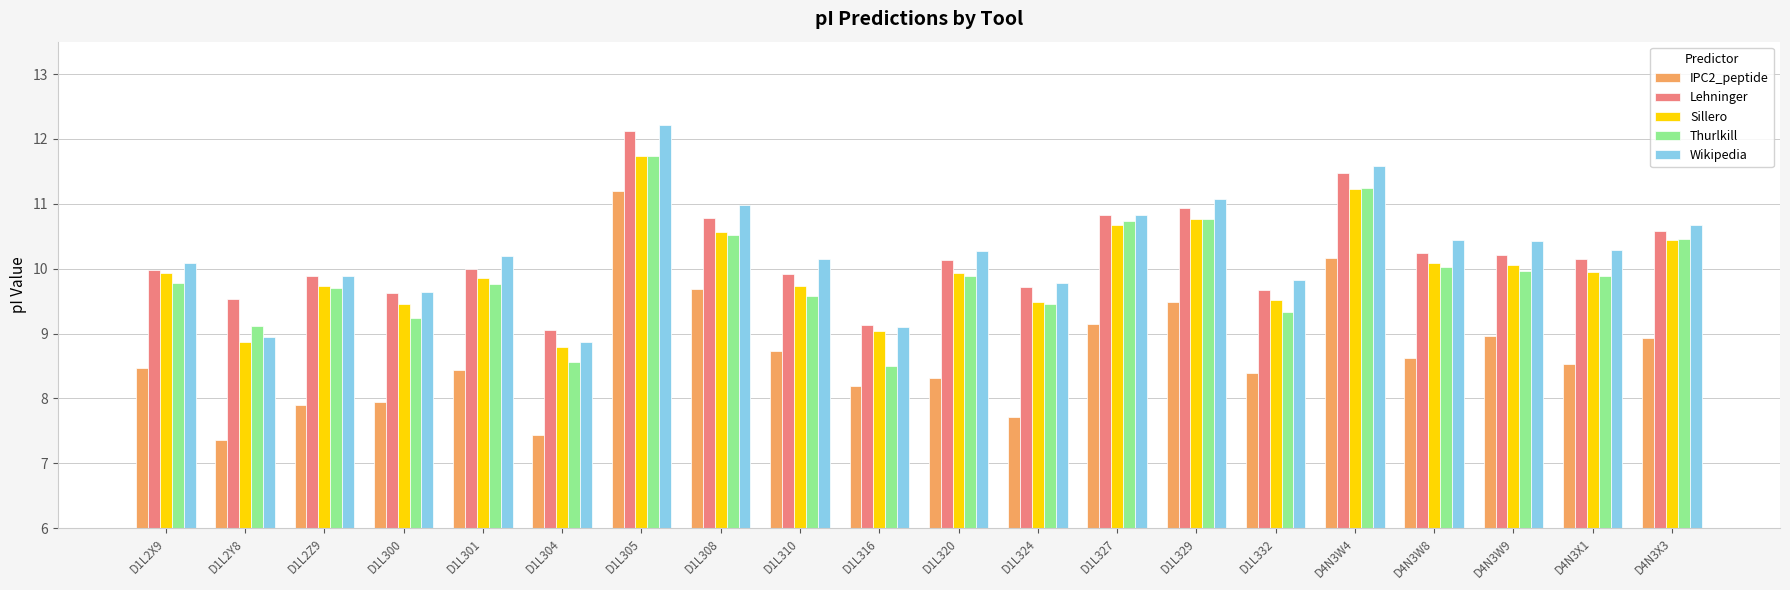

What is the label of the 15th bar from the left?

D1L332